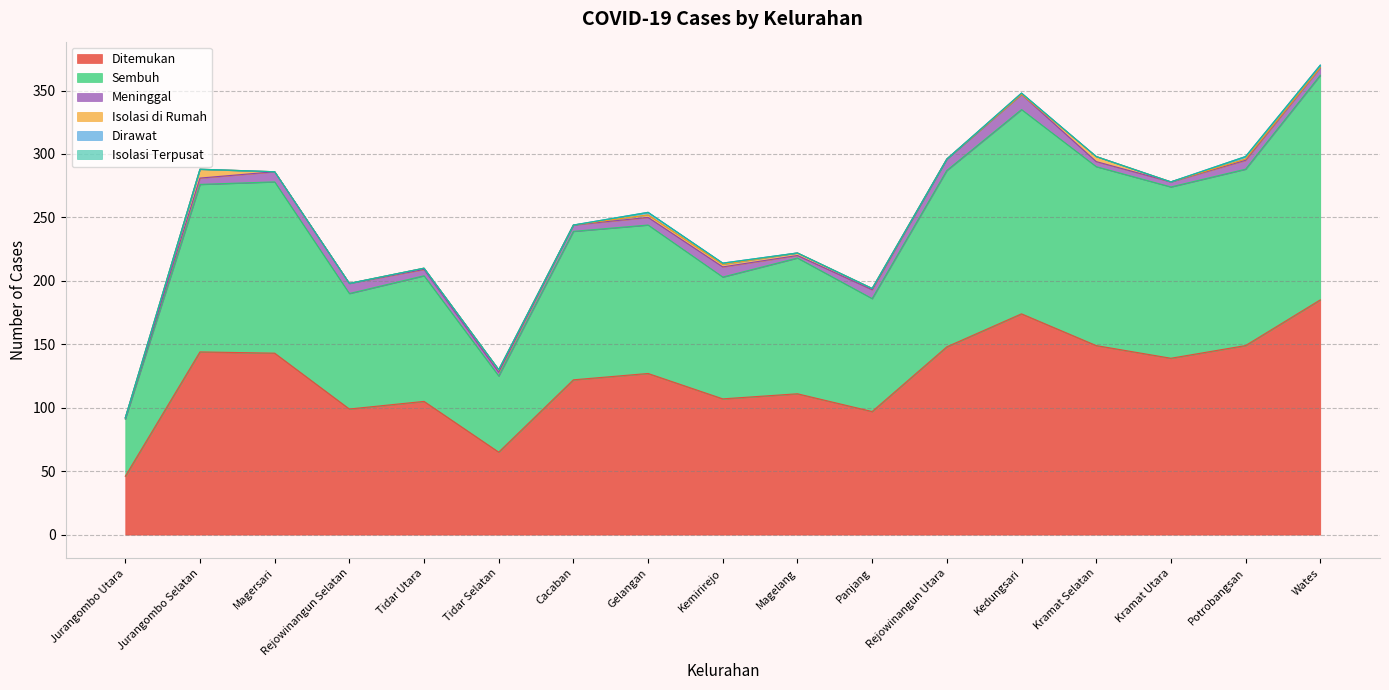

Does the chart display data point markers on the line(s)?

No